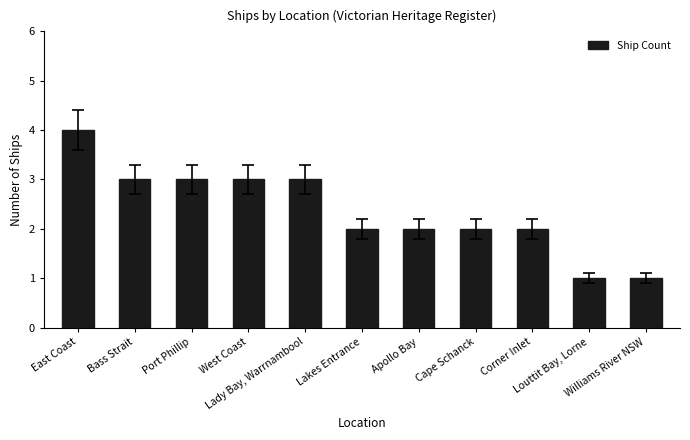

What value does the data have at Corner Inlet?

2